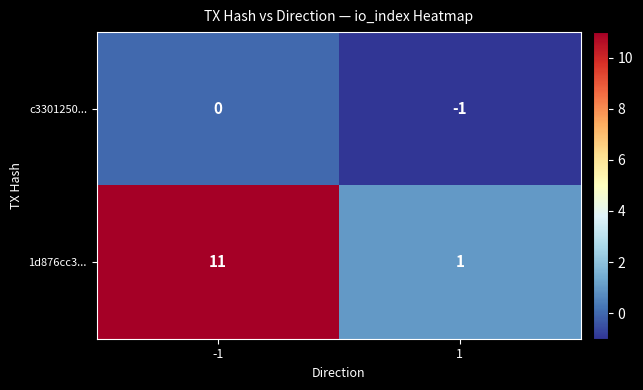

Rank the series by their maximum value, from highest to lowest.

1d876cc3..., c3301250...